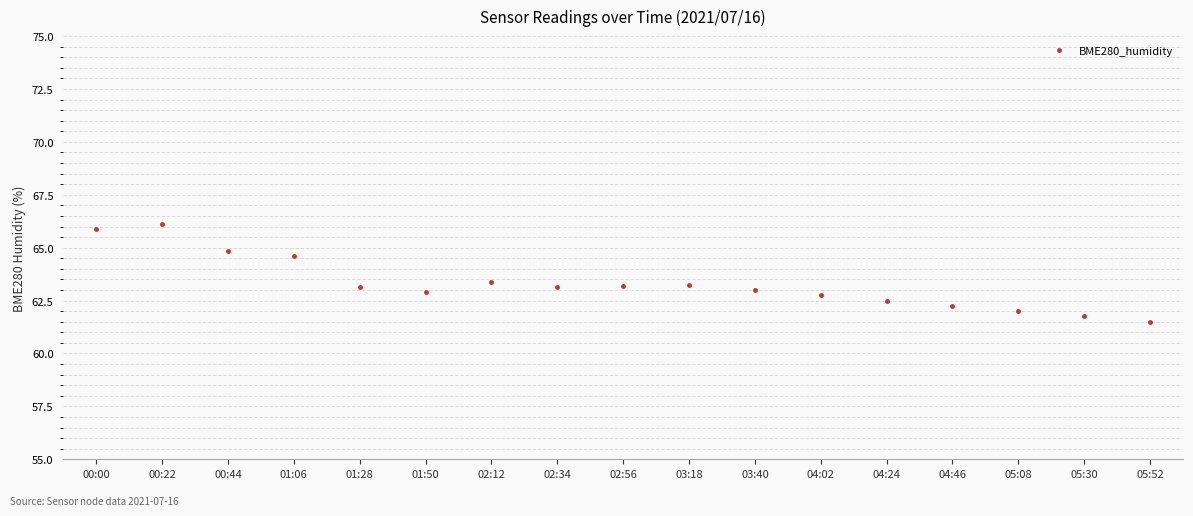

At which category does the data reach its first local valley?

01:50